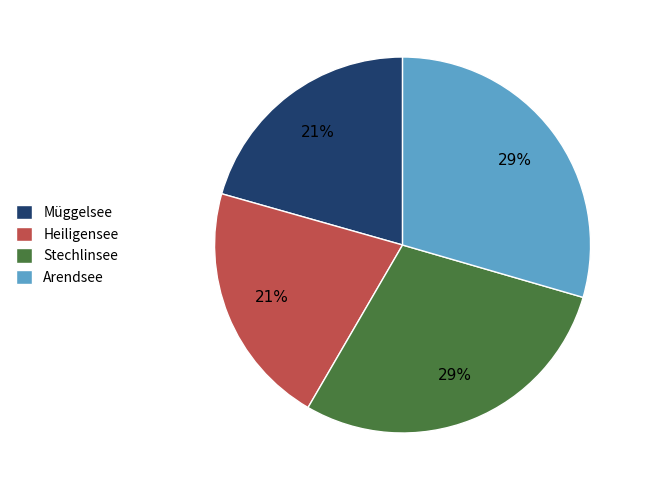

To the nearest percent, what is the average slice percentage?

25%